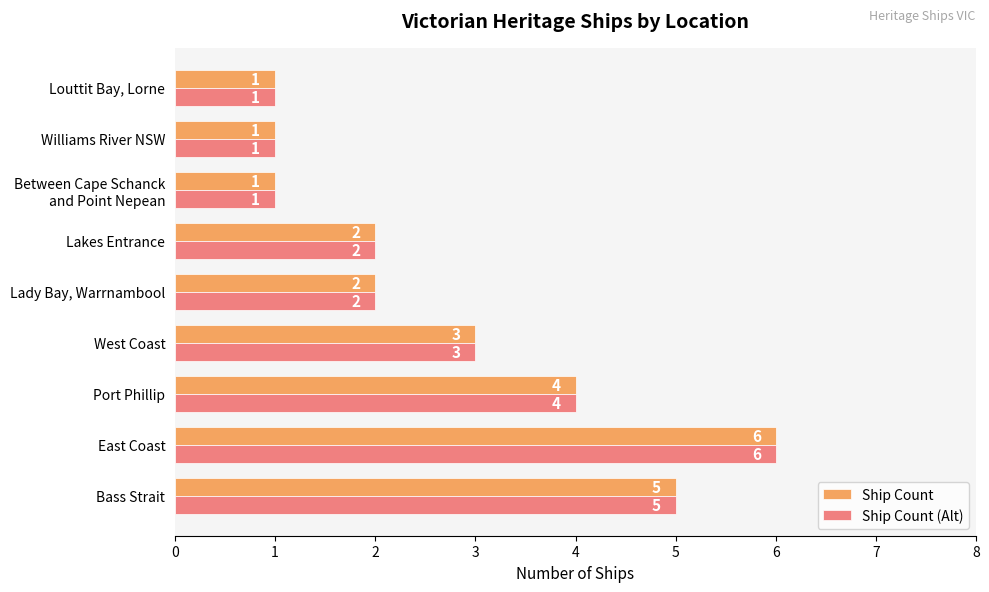

What is the minimum value for Ship Count (Alt)?

1